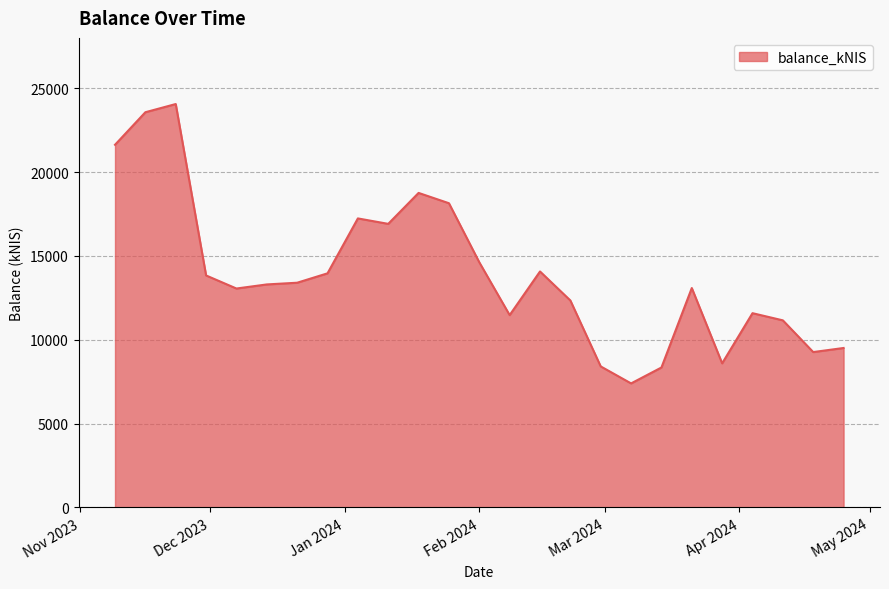

What is the greatest value displayed?

24055.5